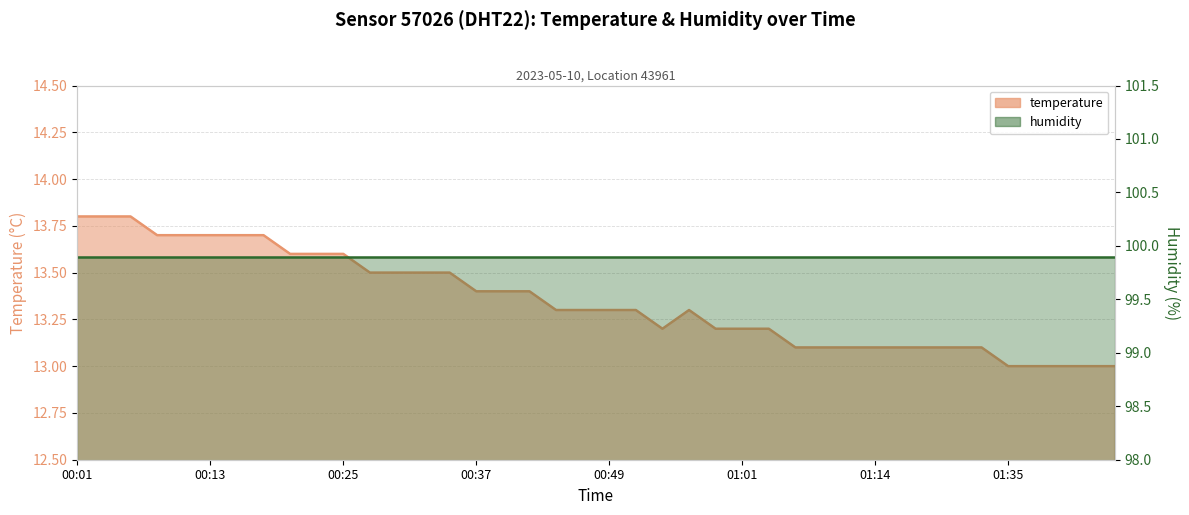

Where is the data nearest to the value 13?

01:35